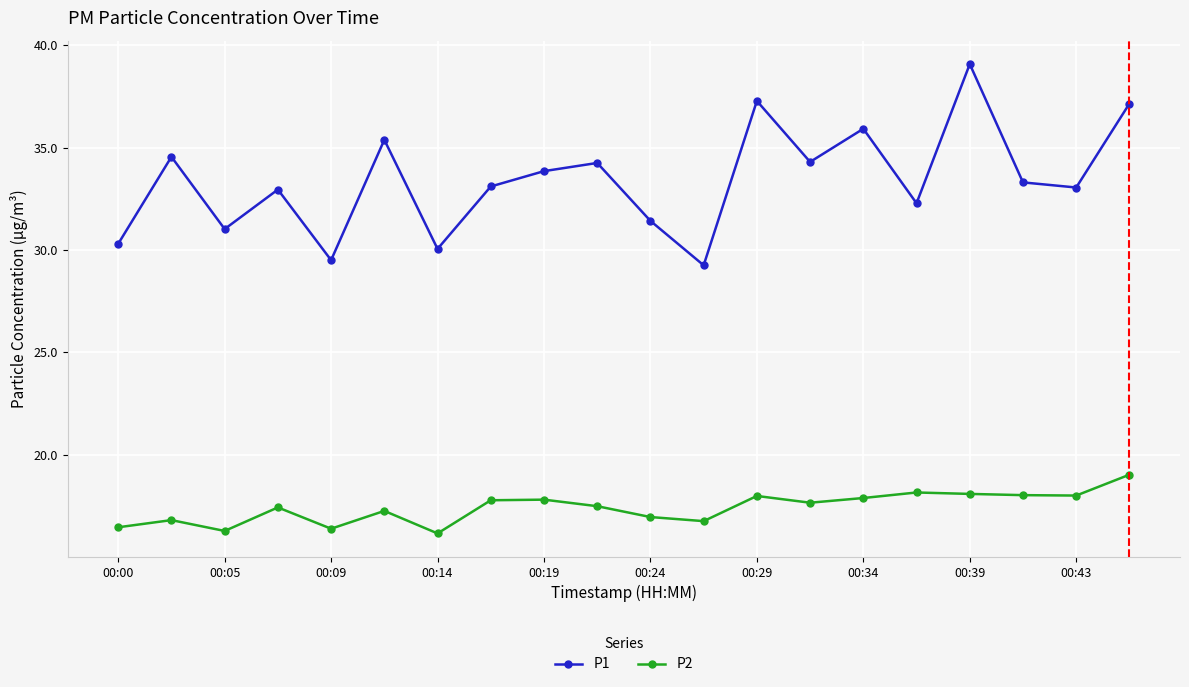

Rank the series by their average value, from lowest to highest.

P2, P1